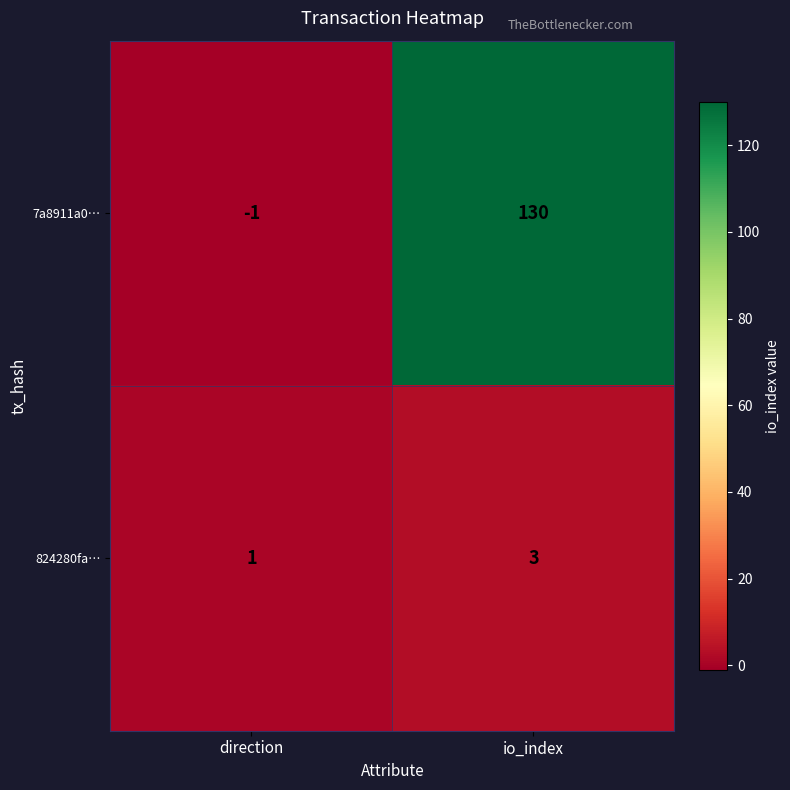

Reading right to left, list all the values displayed in this chart.

7a8911a0…: 130	-1
824280fa…: 3	1